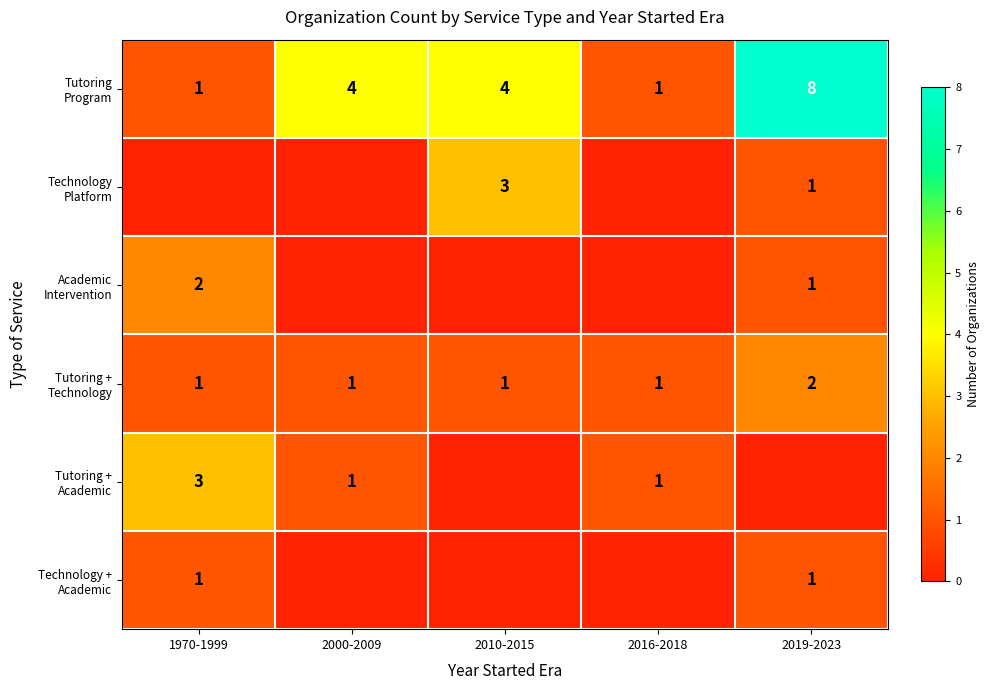

At which category is the sum across all series the highest?

2019-2023